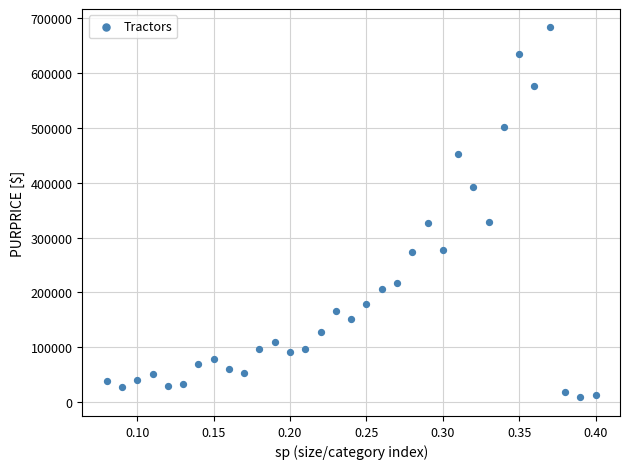

What is the range of Y values (max minus min)?

674660